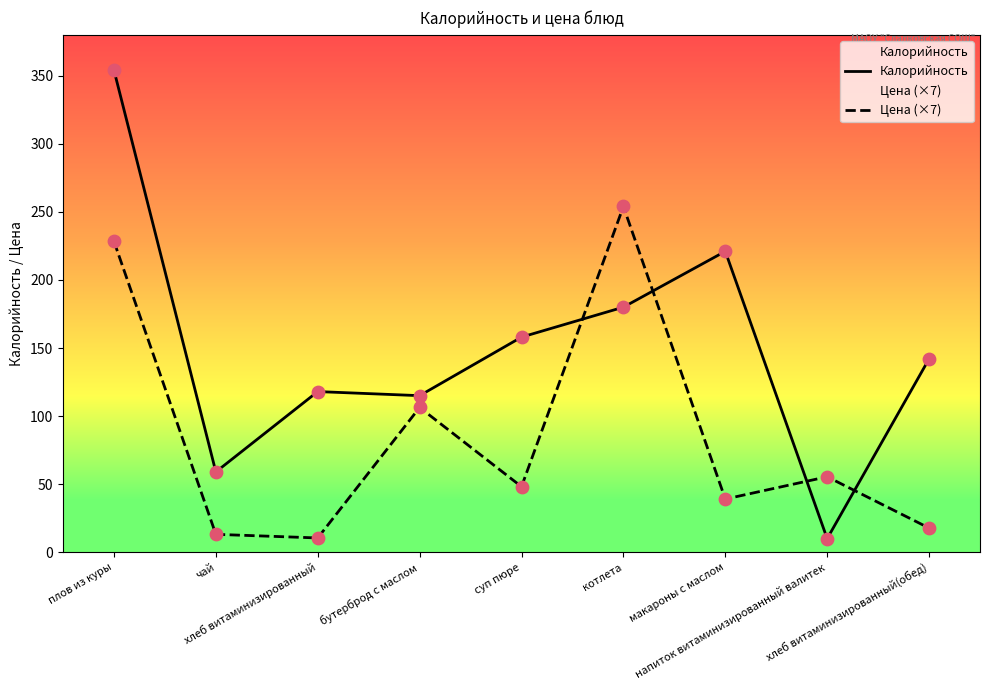

At how many categories does at least one series exceed 188?

3